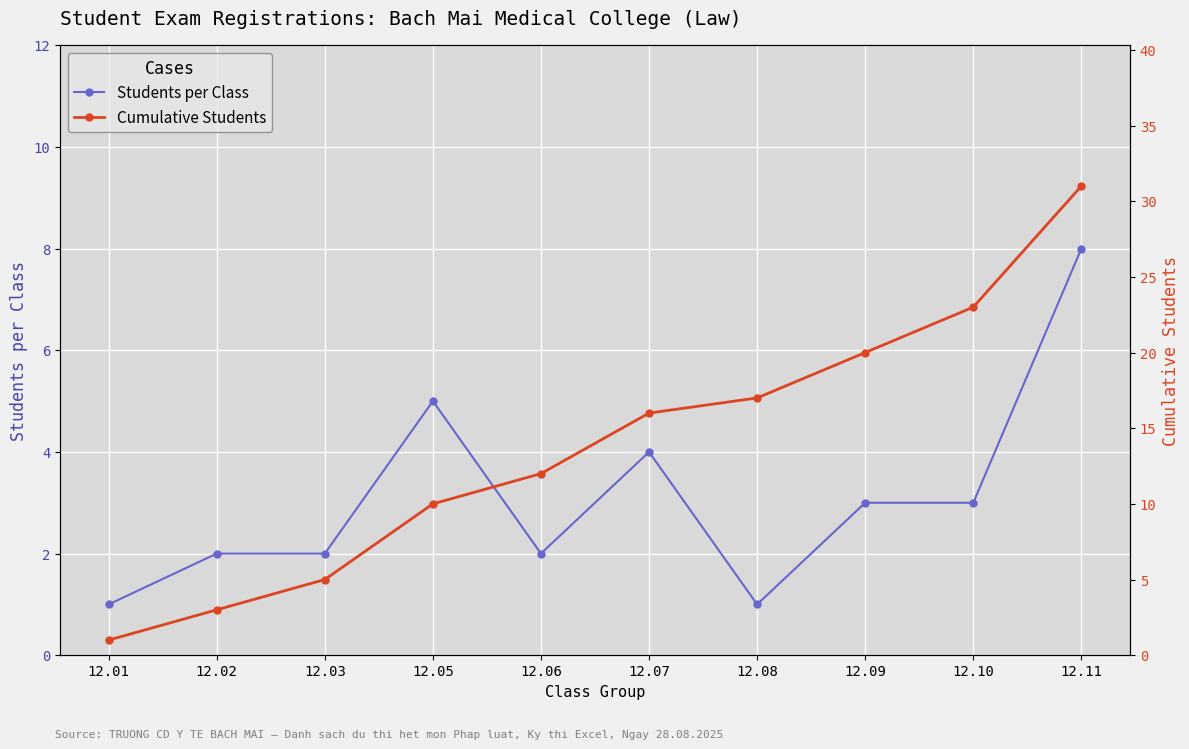

Between 12.08 and 12.05, which is larger?

12.05